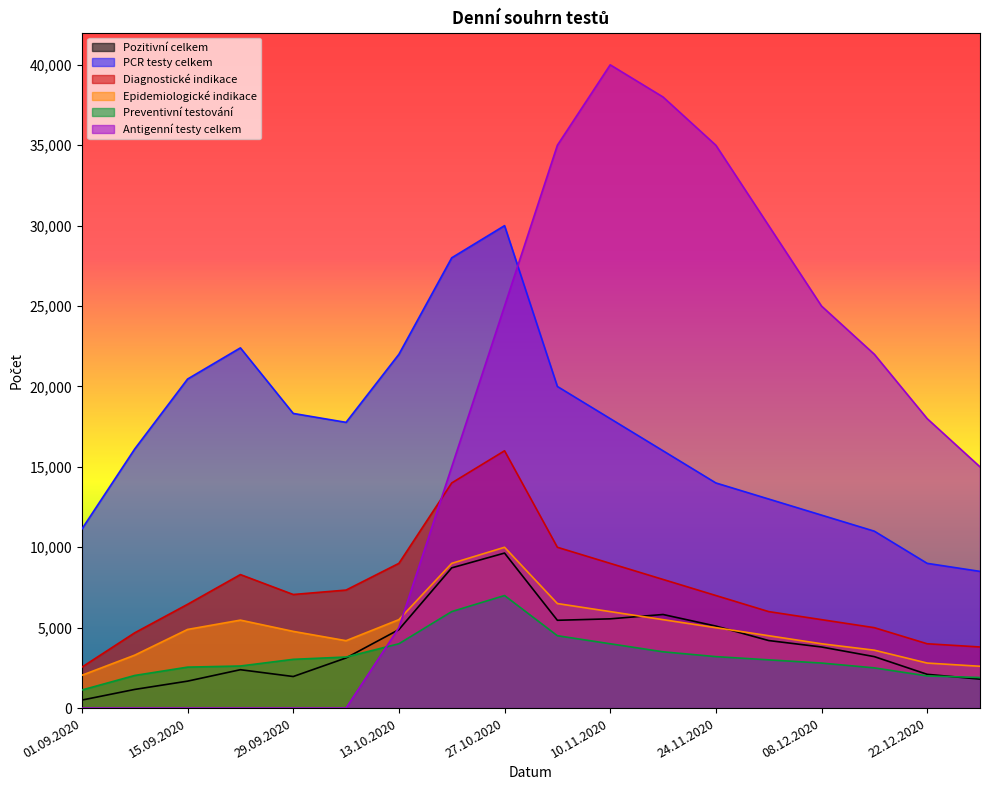

Does the chart have visible grid lines?

No